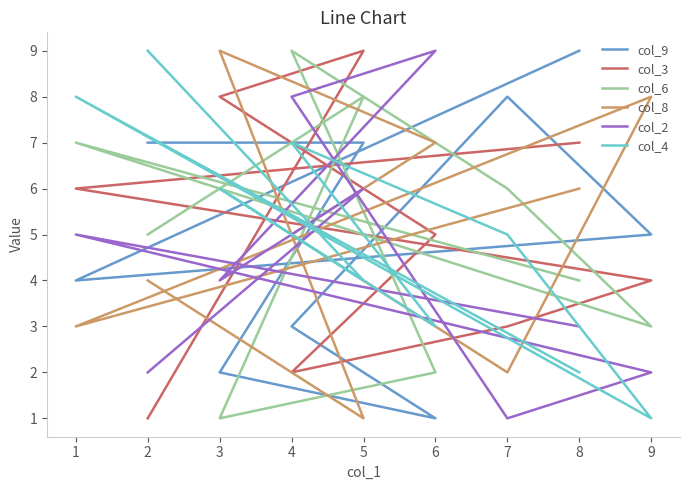

Is it true that col_8 equals 4 at 9?

False